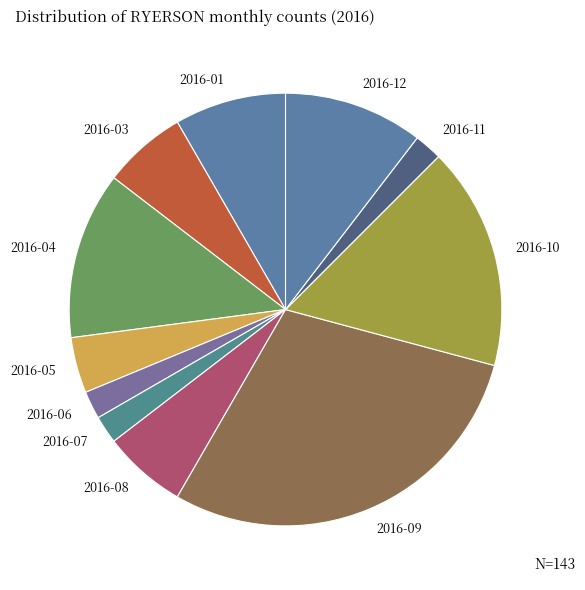

Which slice is the largest?

2016-09